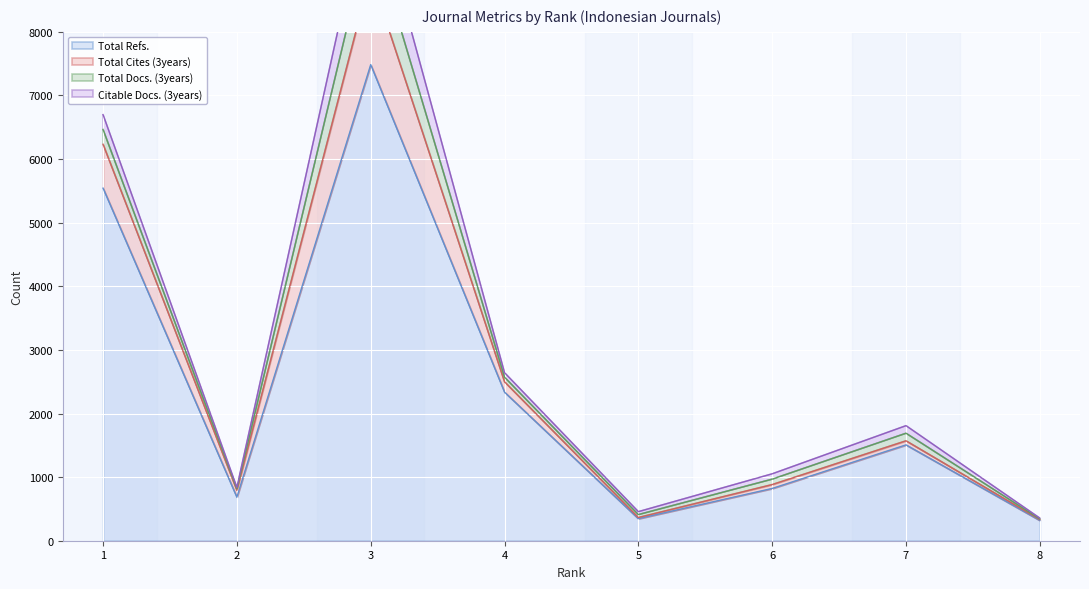

In Total Refs., how many points are higher than both neighbors (excluding endpoints)?

2